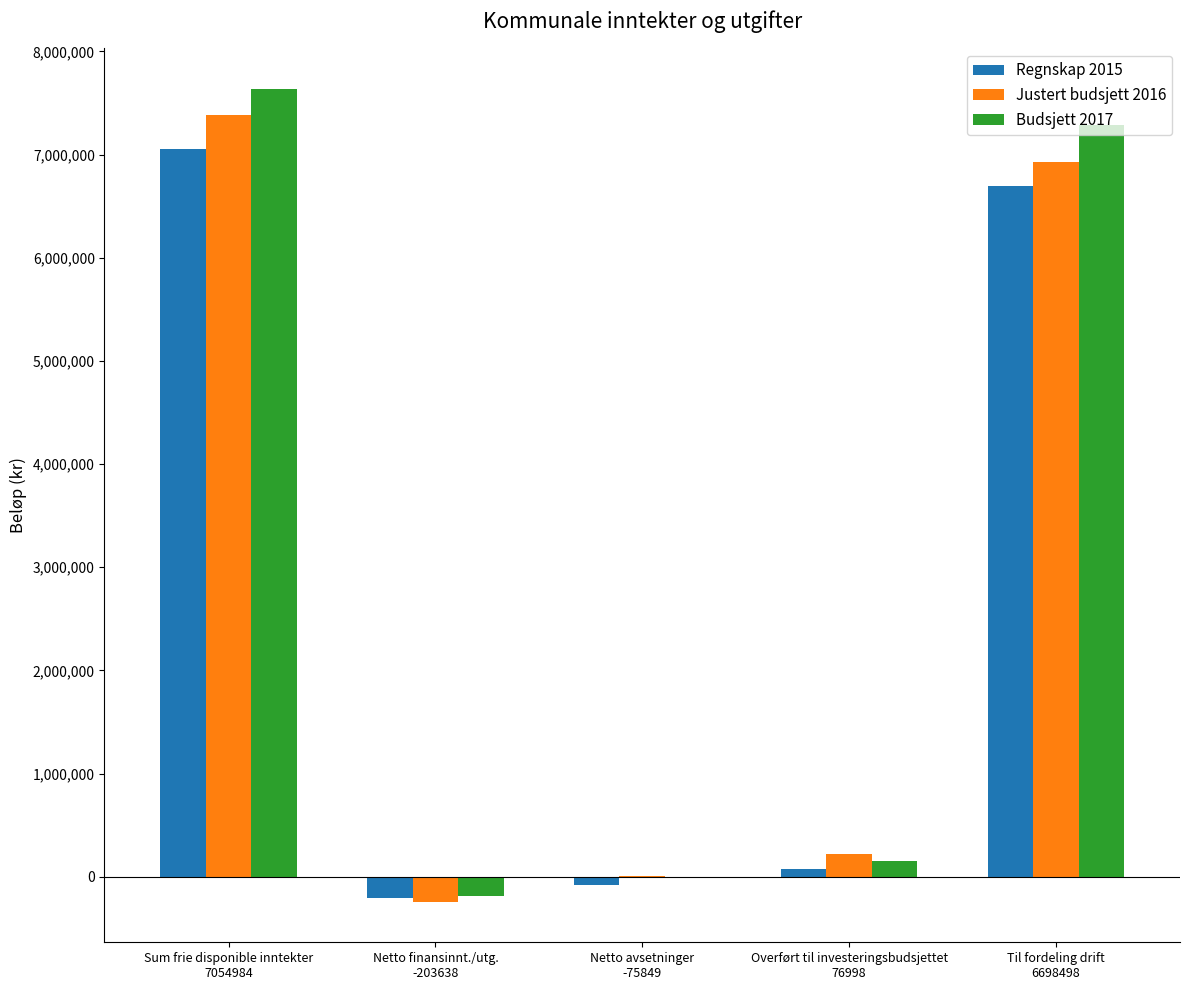

What is the maximum value shown in the chart?

7634241